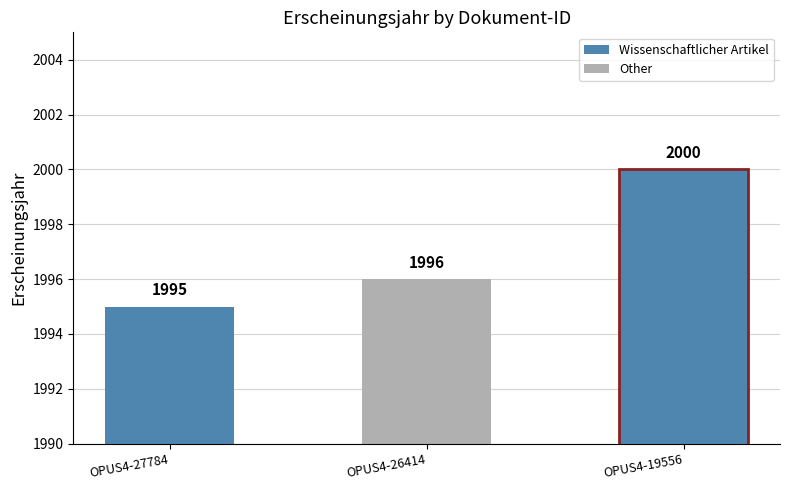

What is the change in value from OPUS4-27784 to OPUS4-19556?

+5